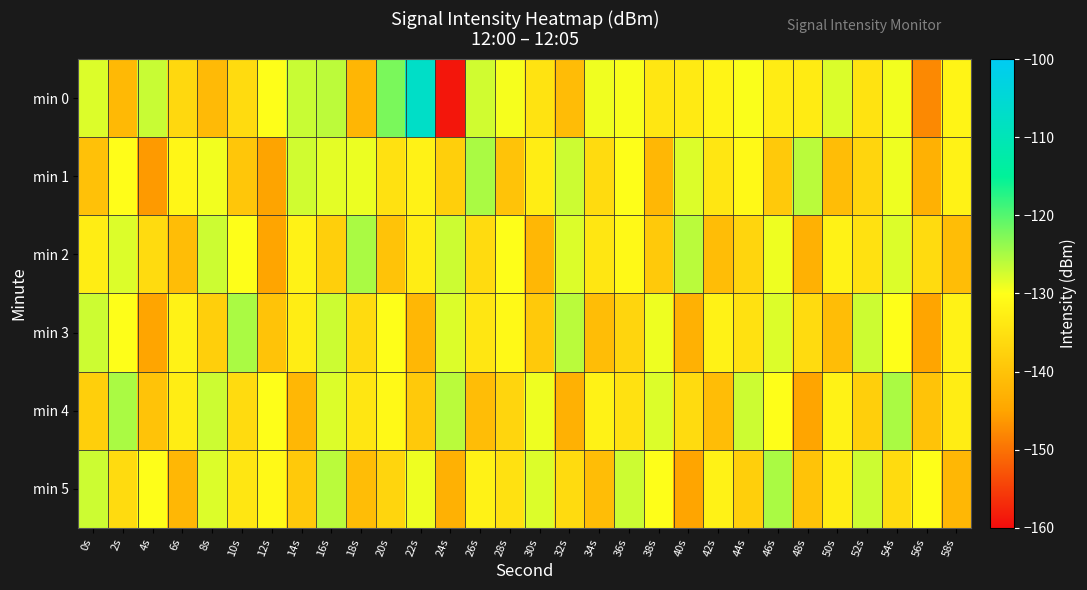

At 40s, list the series in order from smallest to largest.

min 5, min 3, min 4, min 0, min 1, min 2